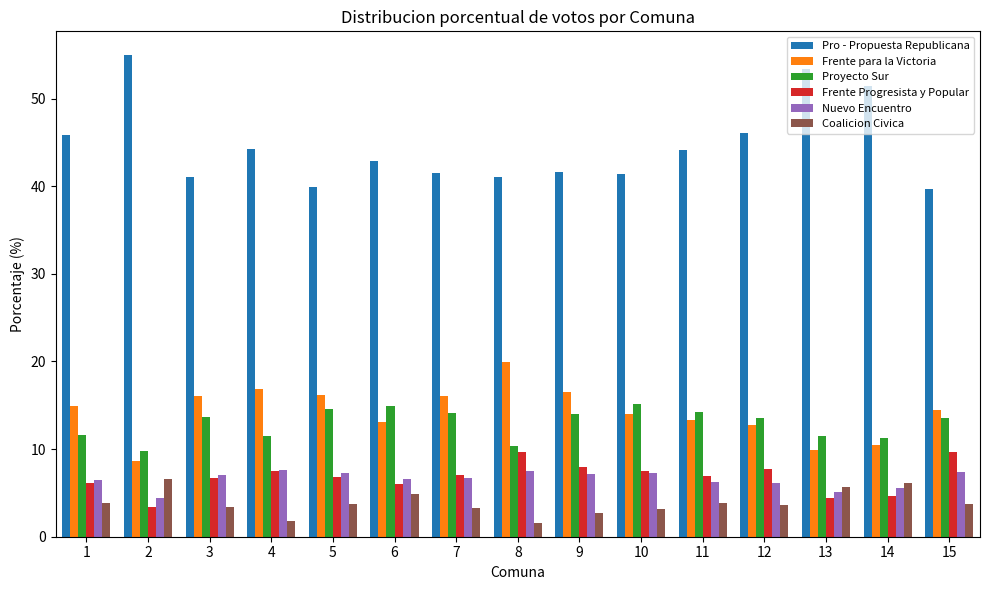

What is the sum of all Nuevo Encuentro values?

98.4